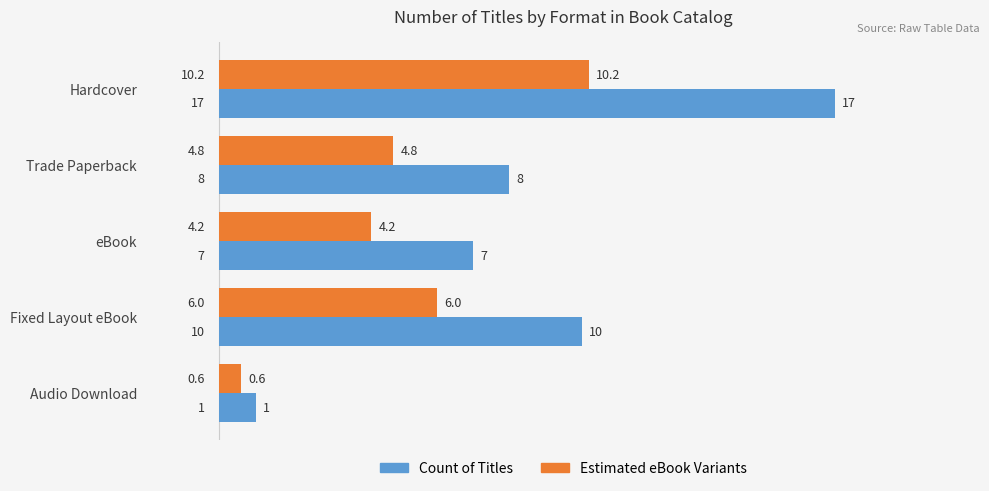

At which category is the sum across all series the highest?

Hardcover